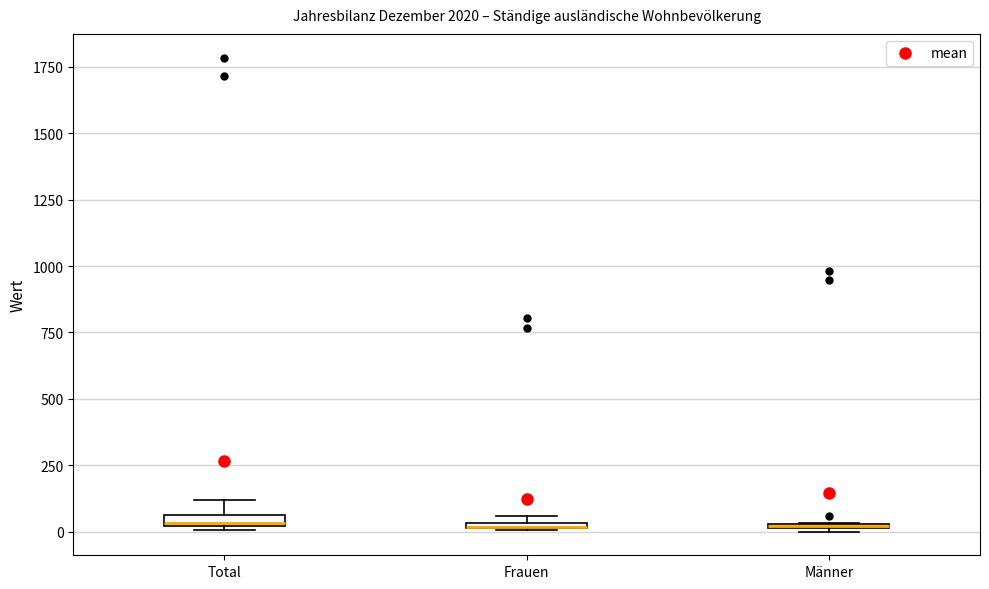

Where is the upper edge of the box for Frauen on the y-axis? The values are not printed on the chart, so give them approximately, as read against the axis.

50